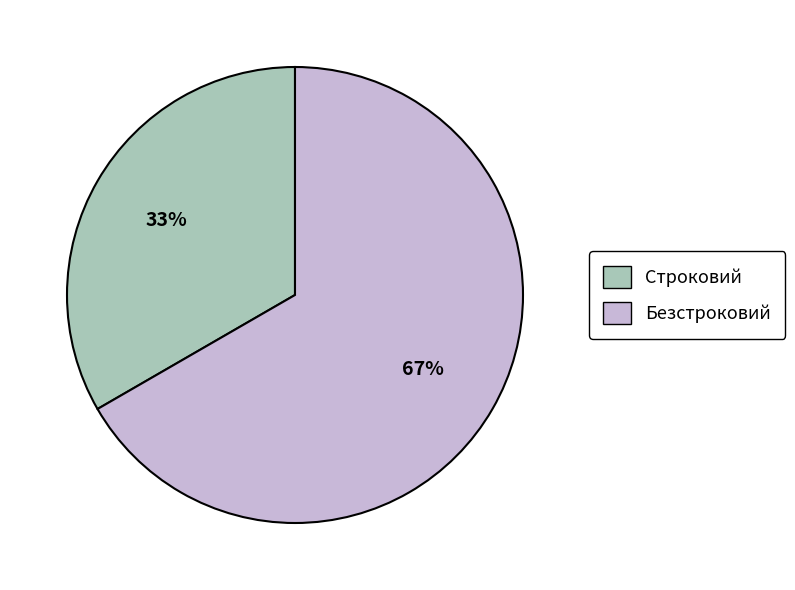

Which category has the smallest portion of the pie?

Строковий